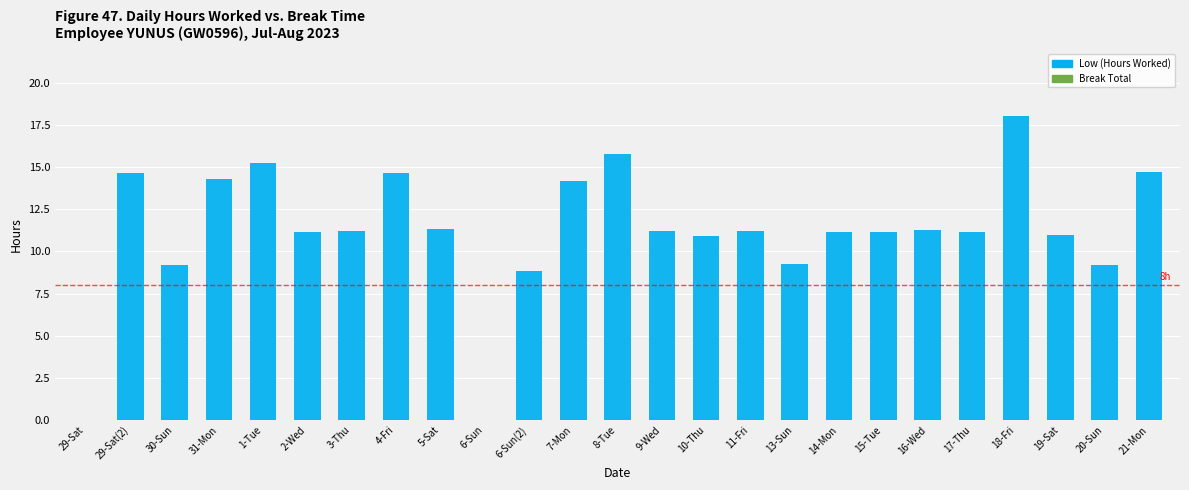

What is the greatest value displayed?

18.0